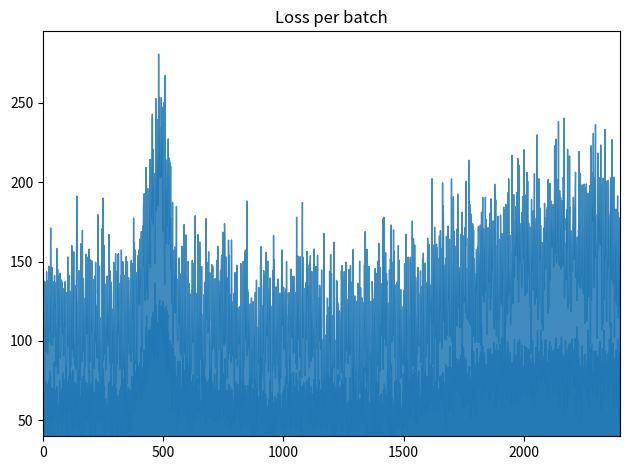

True or false: P2 has more than 1 interior local peaks.

True